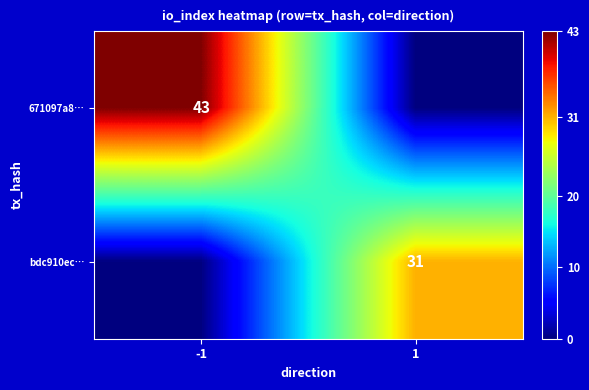

The 671097a8… series shows 24 at -1. True or false?

False